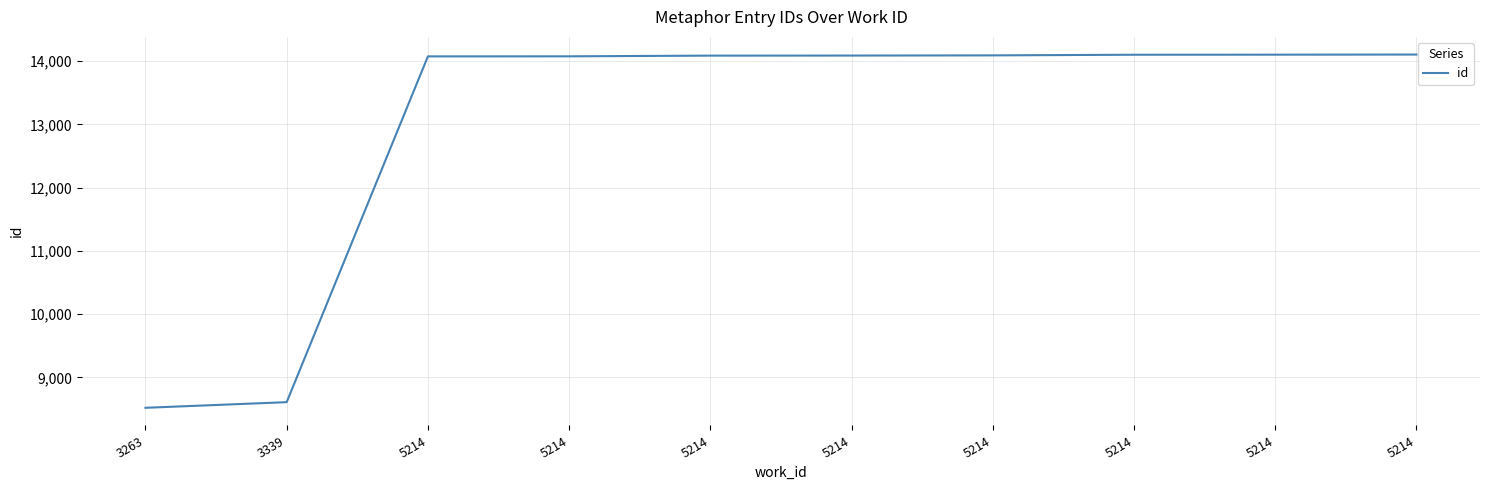

Does the chart have visible grid lines?

Yes